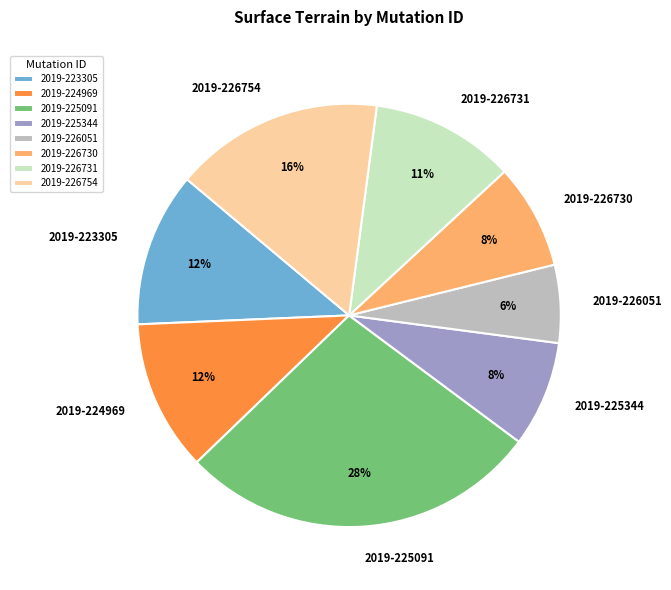

Between 2019-224969 and 2019-226730, which is larger?

2019-224969